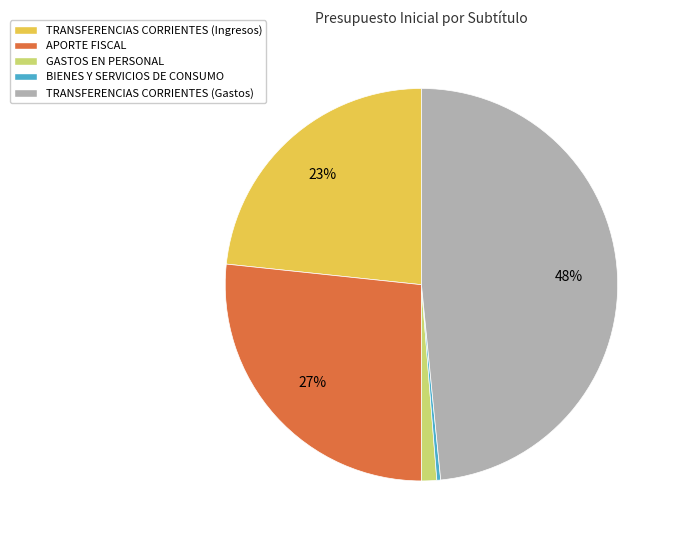

What percentage is the GASTOS EN PERSONAL slice, to the nearest percent?

1%